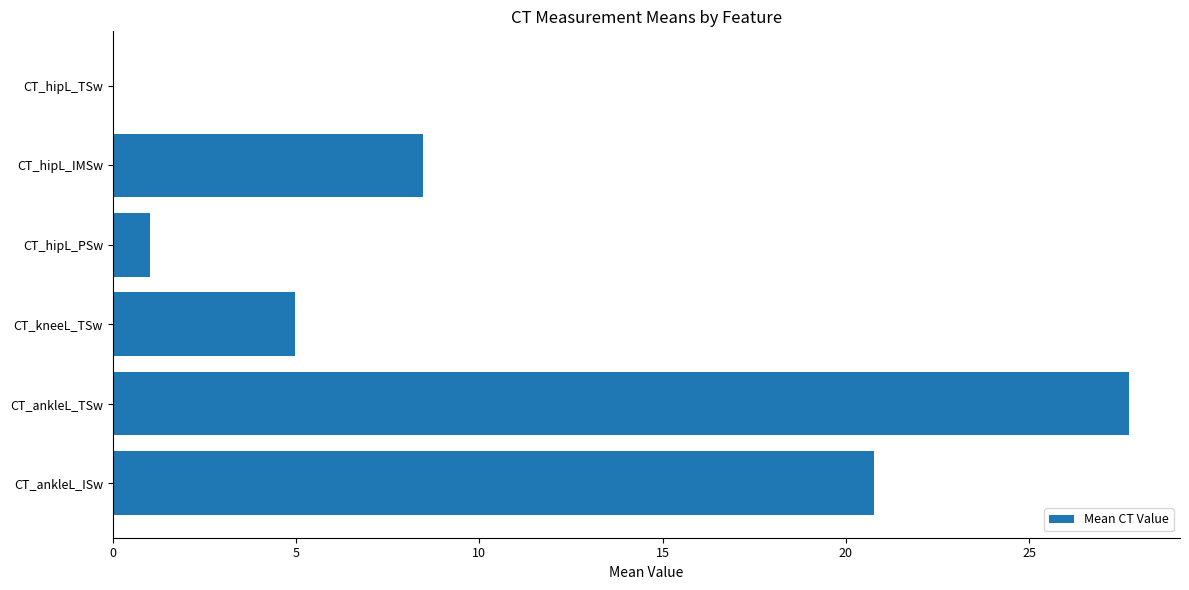

Which label corresponds to the largest value in the chart?

CT_ankleL_TSw